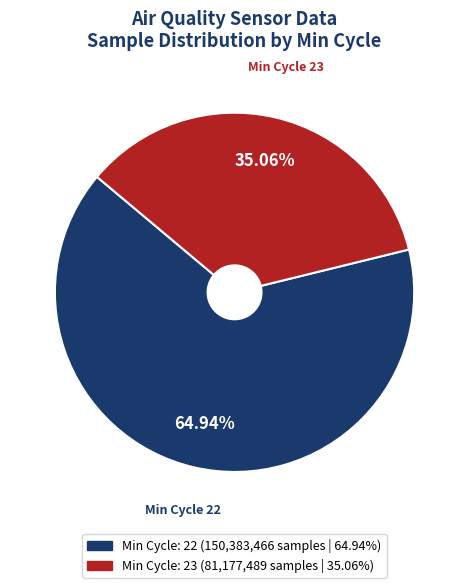

Is there any slice that represents more than half of the pie?

Yes